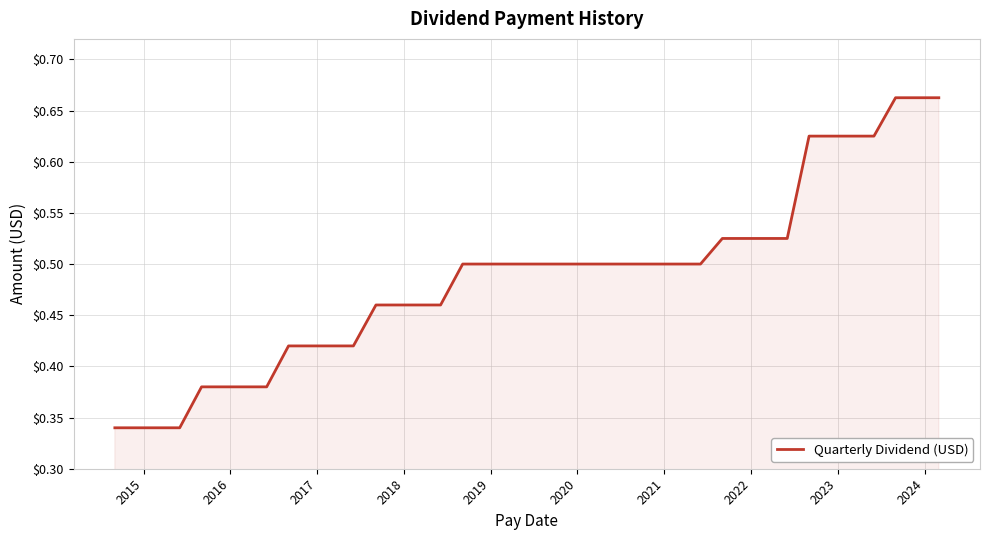

Reading left to right, what are all the values shown in this chart?

0.3	0.3	0.3	0.3	0.3	0.4	0.4	0.4	0.4	0.4	0.4	0.4	0.4	0.5	0.5	0.5	0.5	0.5	0.5	0.5	0.5	0.5	0.5	0.5	0.5	0.5	0.5	0.5	0.5	0.5	0.5	0.5	0.5	0.6	0.6	0.6	0.6	0.7	0.7	0.7